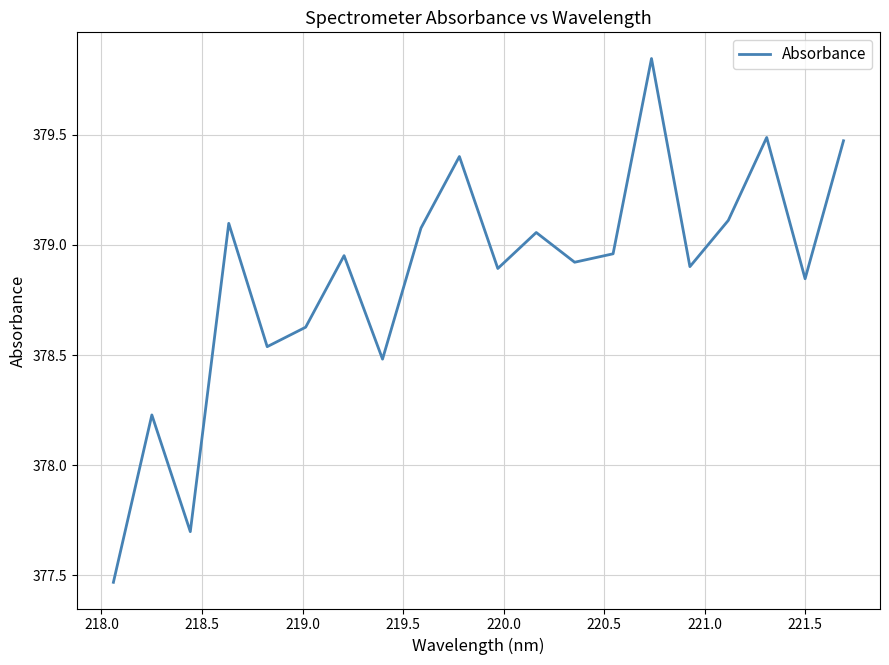

What is the difference between the maximum and minimum values?

2.4